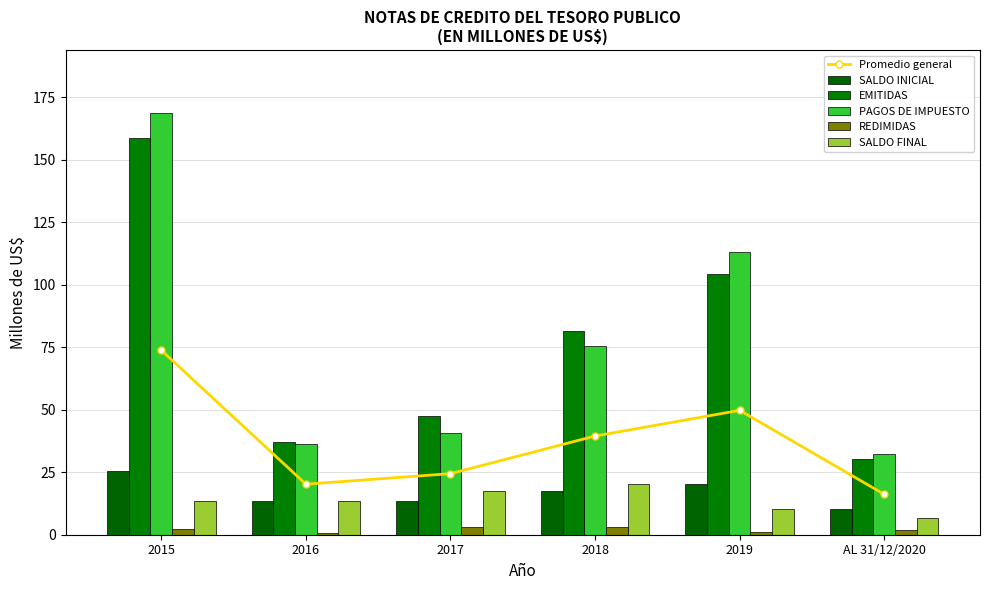

What is the sum of all Promedio general values?

223.8